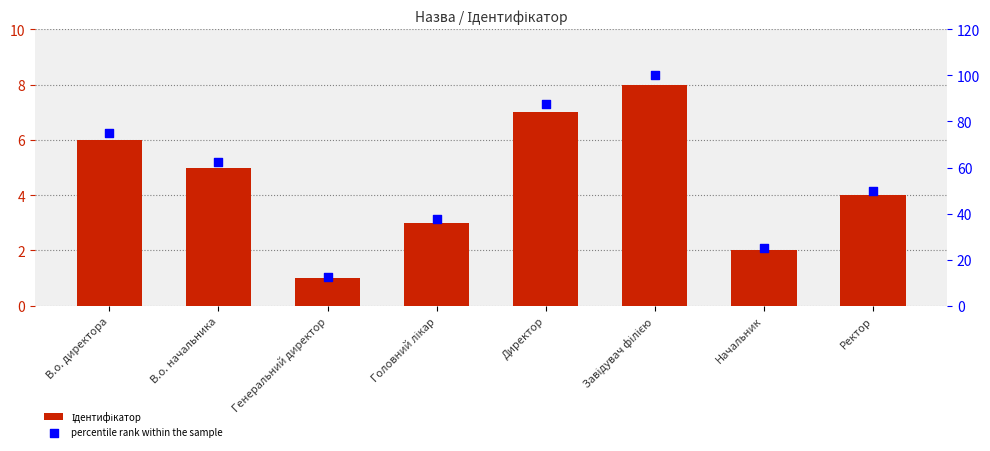

What is the total value across all series at Головний лікар?

40.5